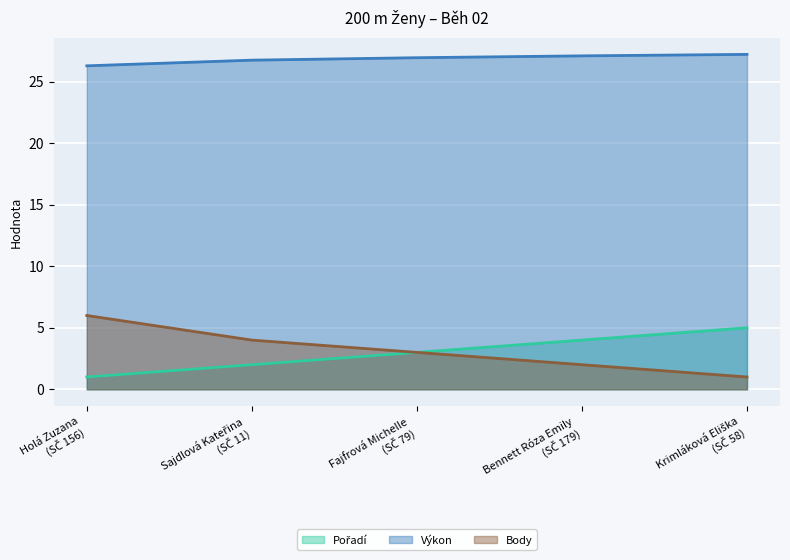

Between Sajdlová Kateřina
(SČ 11) and Krimláková Eliška
(SČ 58), which series saw the biggest shift?

Pořadí